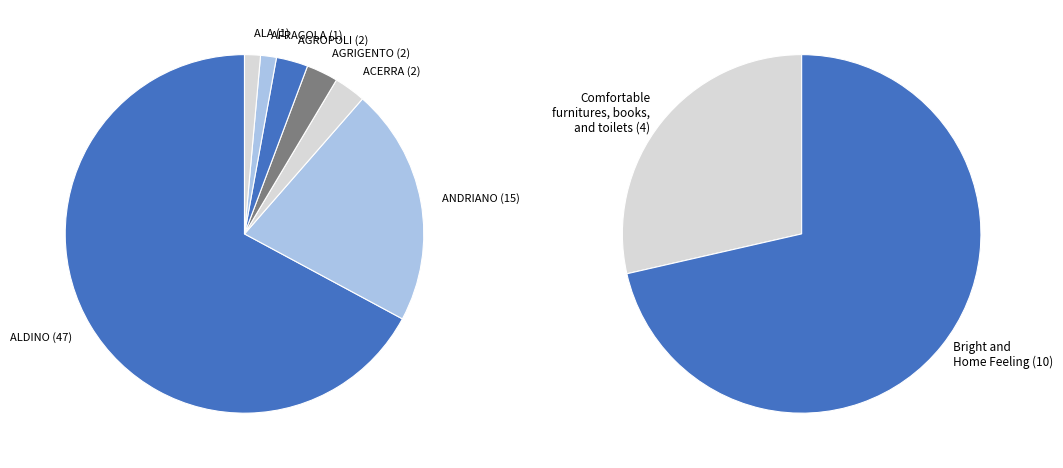

What percentage is the AGRIGENTO Totale slice, to the nearest percent?

3%